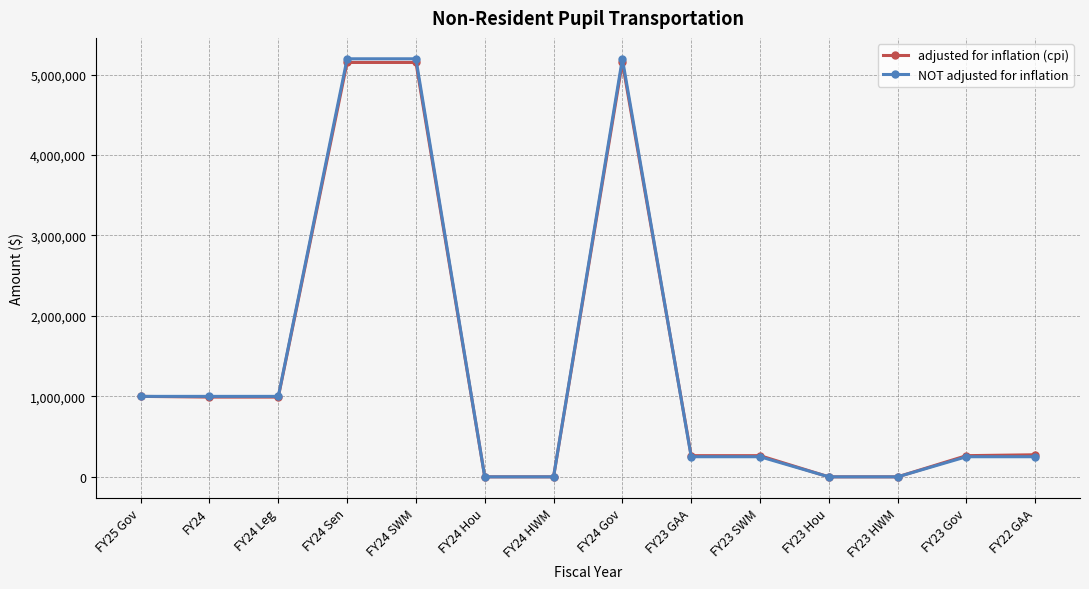

Is the value of NOT adjusted for inflation at FY25 Gov greater than the value of adjusted for inflation (cpi) at FY24 Gov?

No